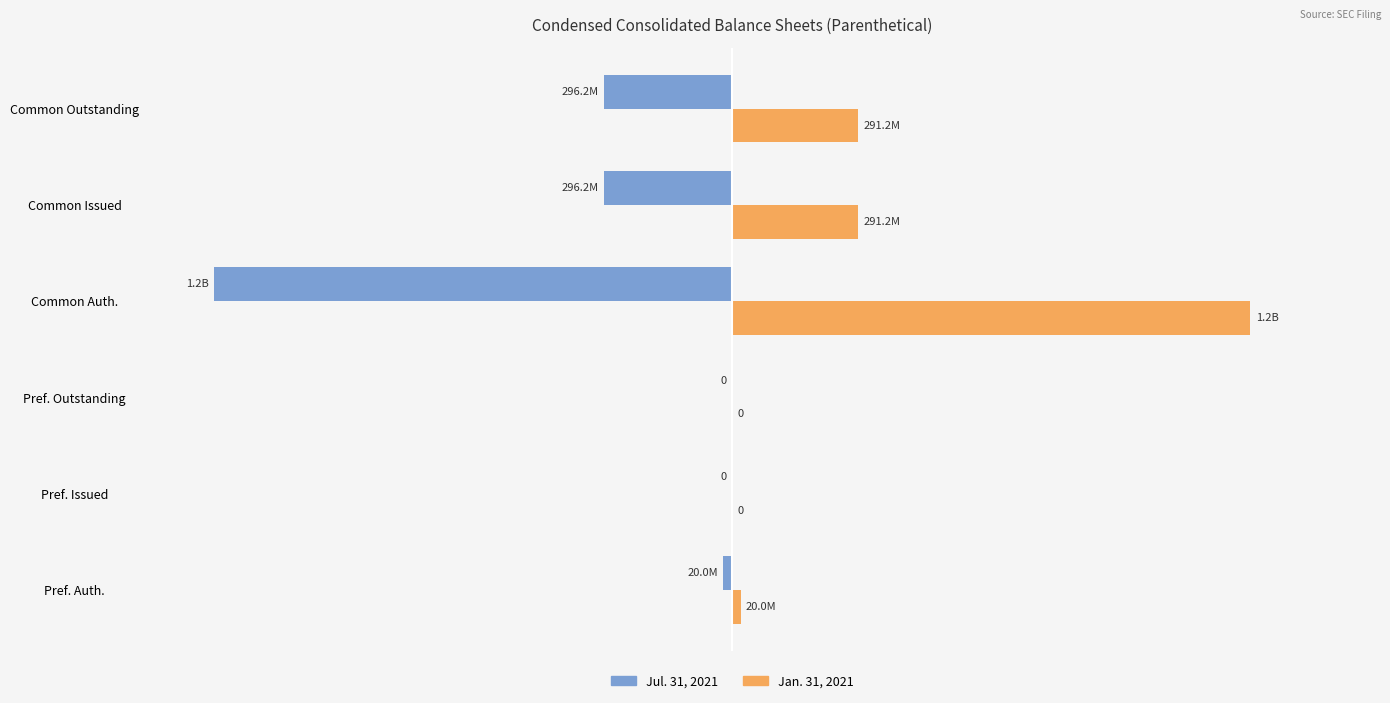

What are all the series names shown in the legend?

Jul. 31, 2021, Jan. 31, 2021